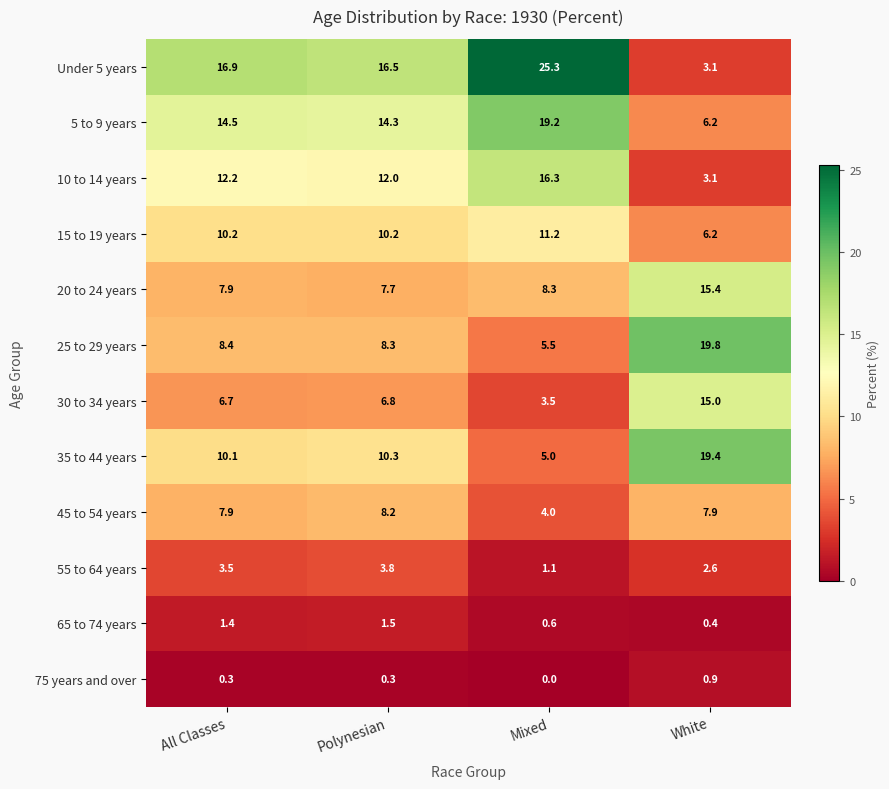

How many data points in 15 to 19 years are above 10?

3